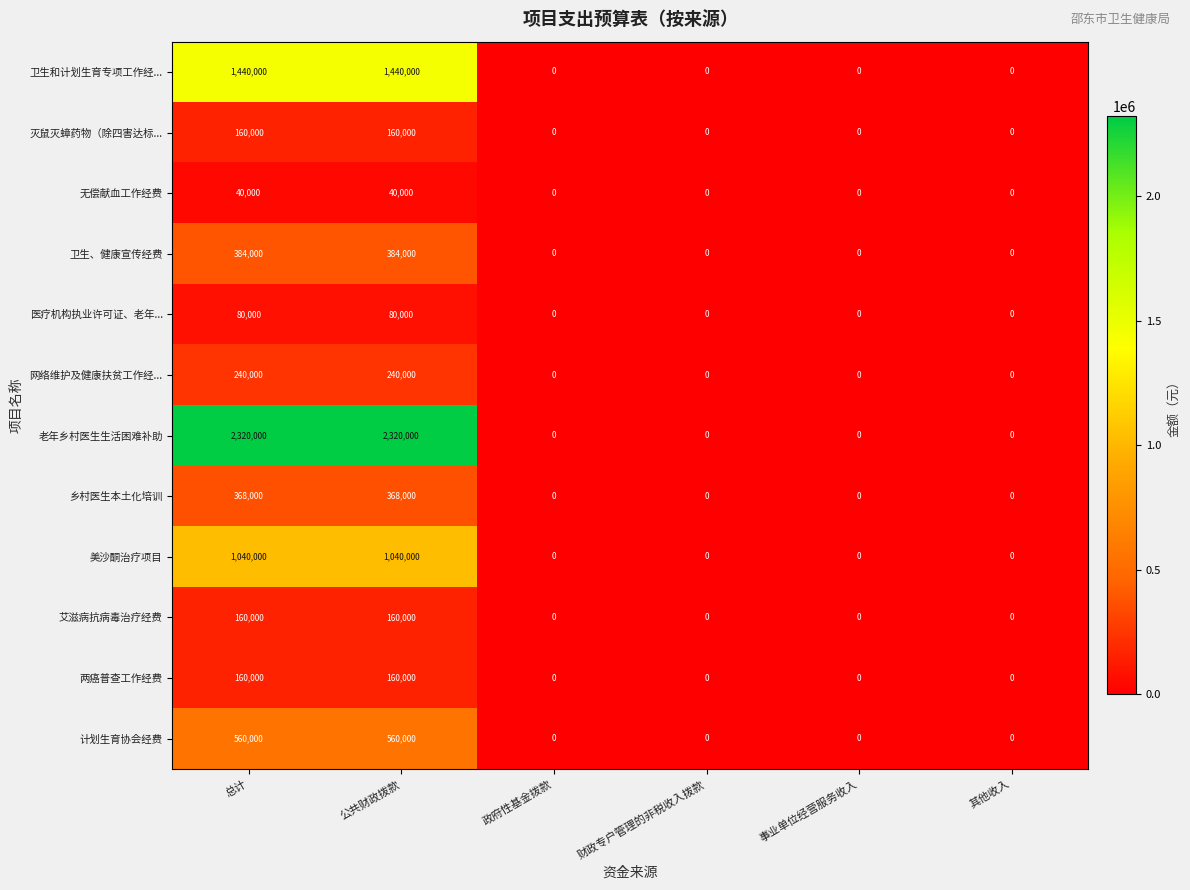

Which series has the widest spread of values?

老年乡村医生生活困难补助